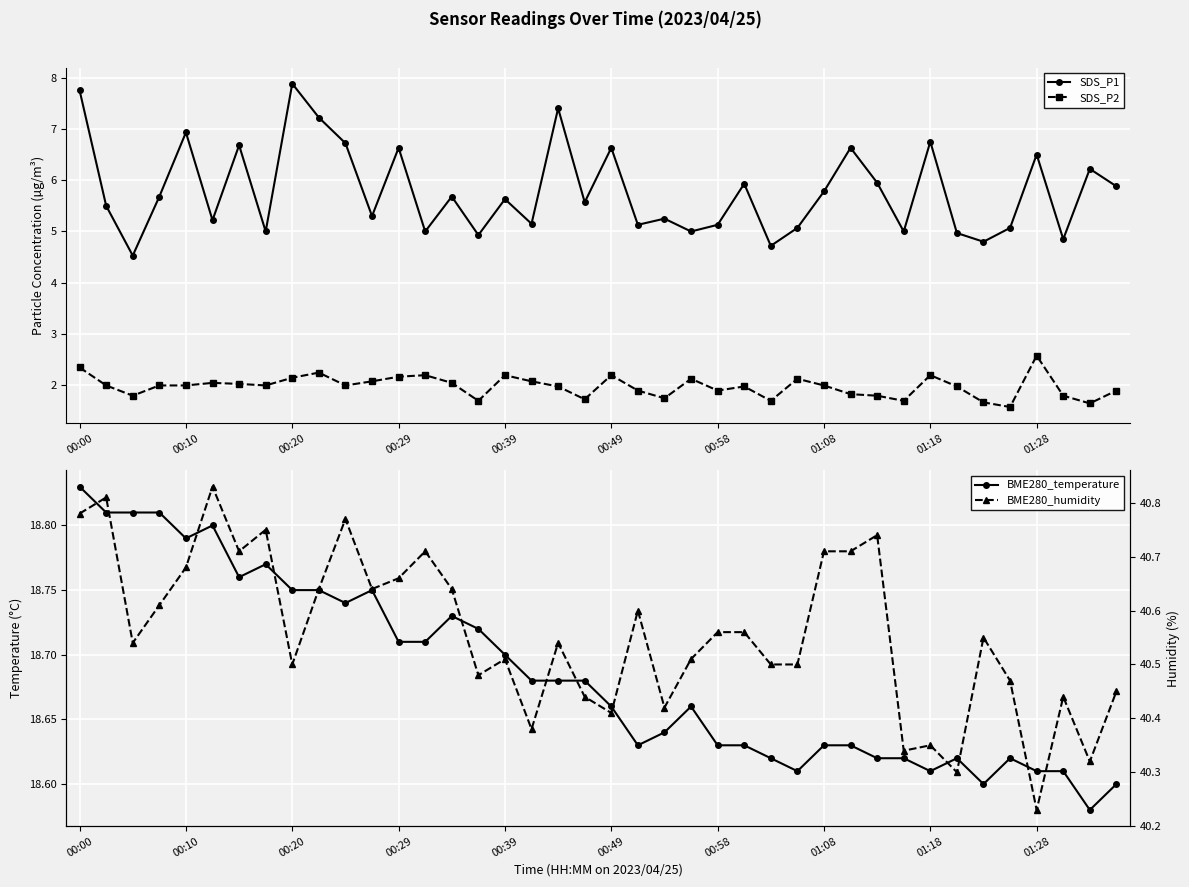

True or false: SDS_P2 has more than 2 points higher than both neighbors.

True